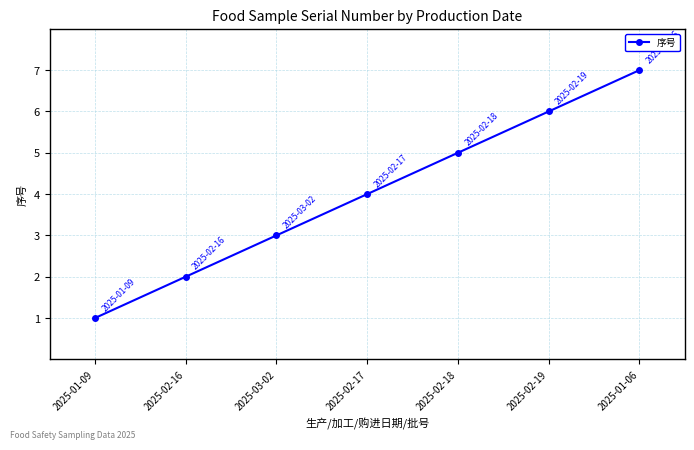

What is the change in value from 2025-02-17 to 2025-02-19?

+2